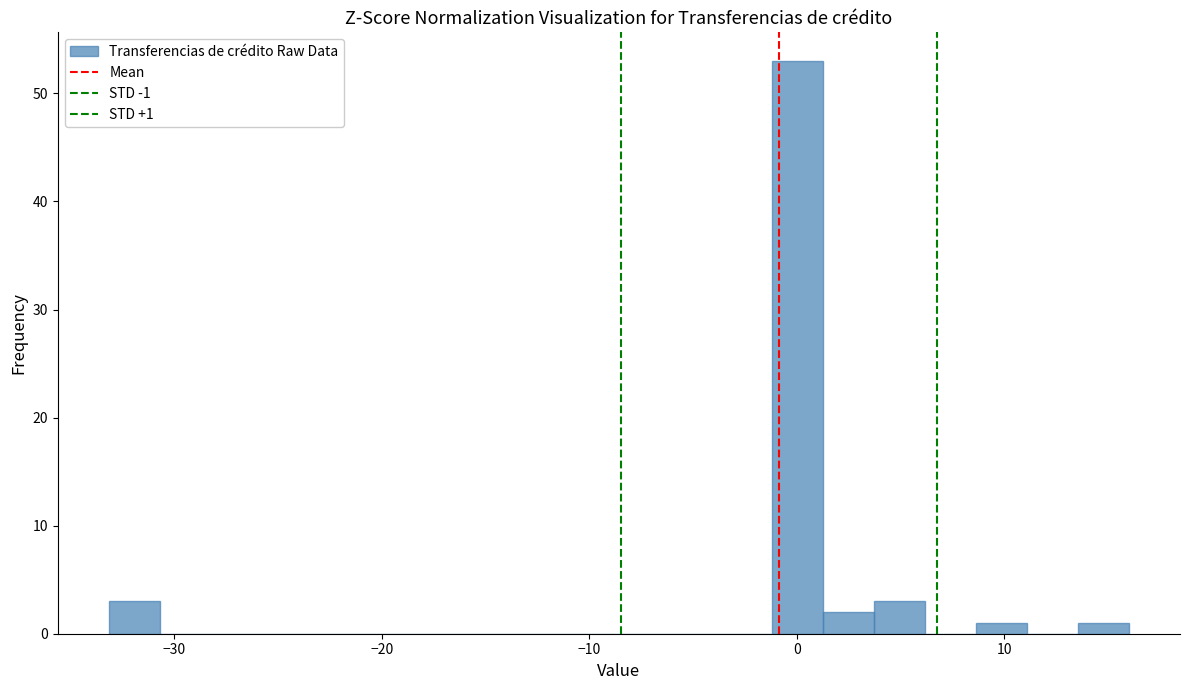

Read against the x-axis, roughly where is the centre of the tallest bar?

0